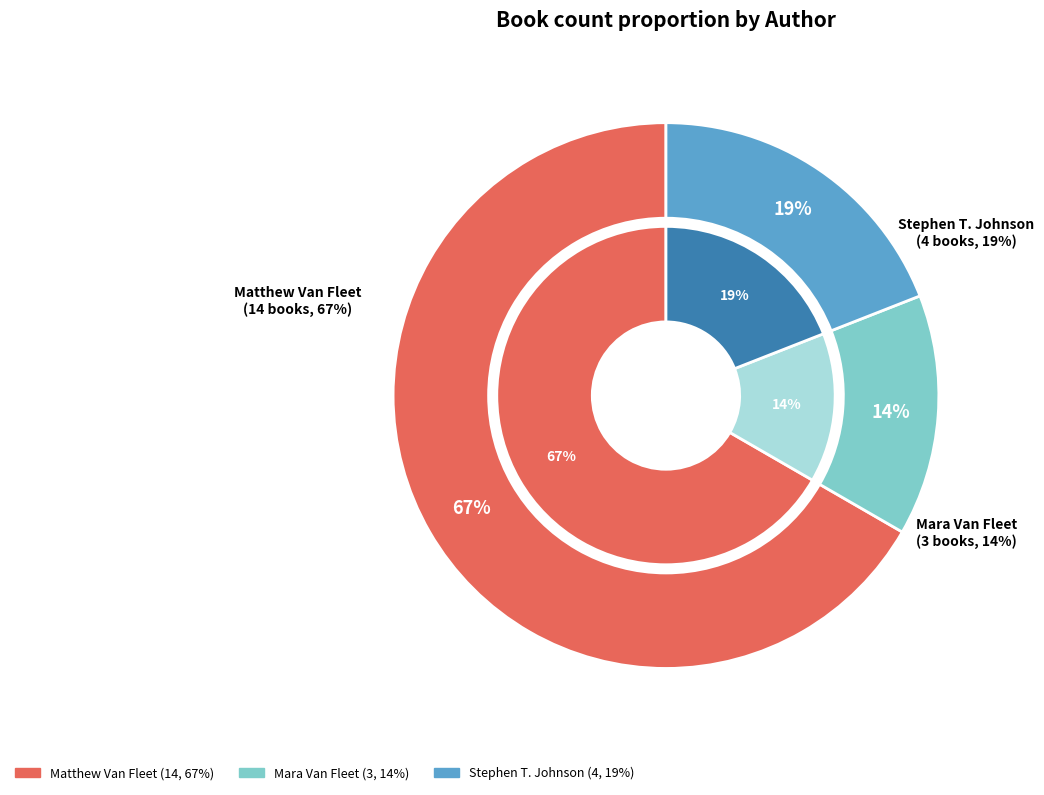

To the nearest percent, what is the difference between the largest and smallest slice percentages?

52%